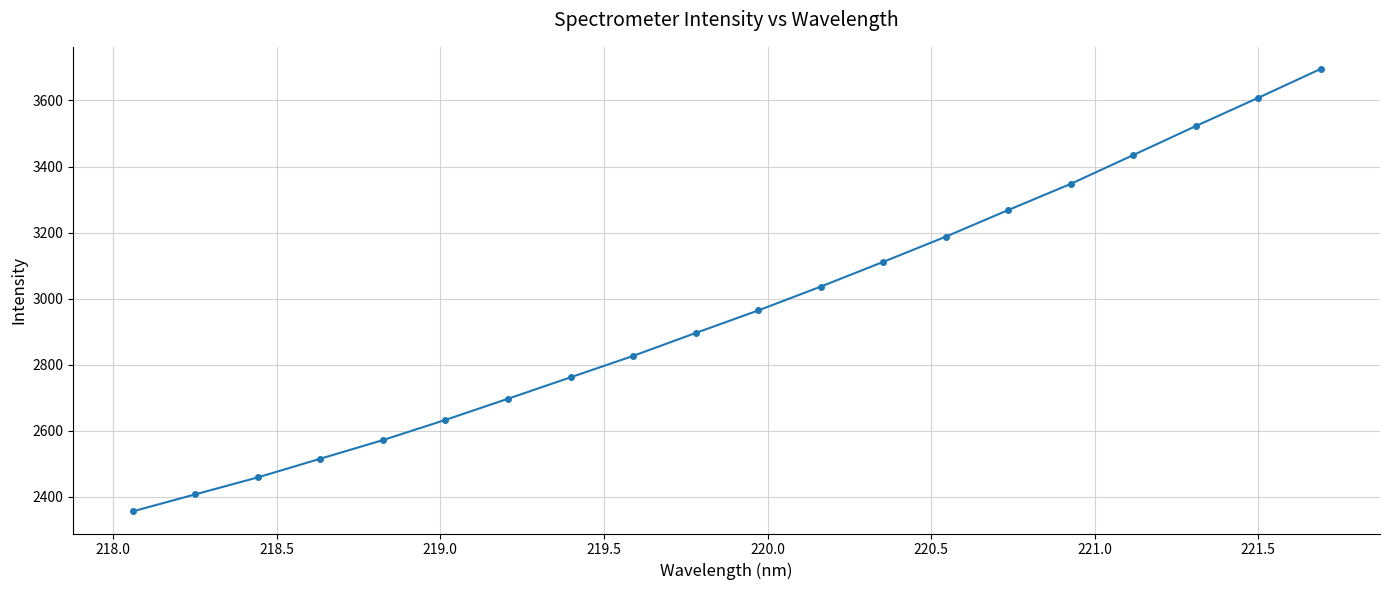

What is the maximum value shown in the chart?

3695.4